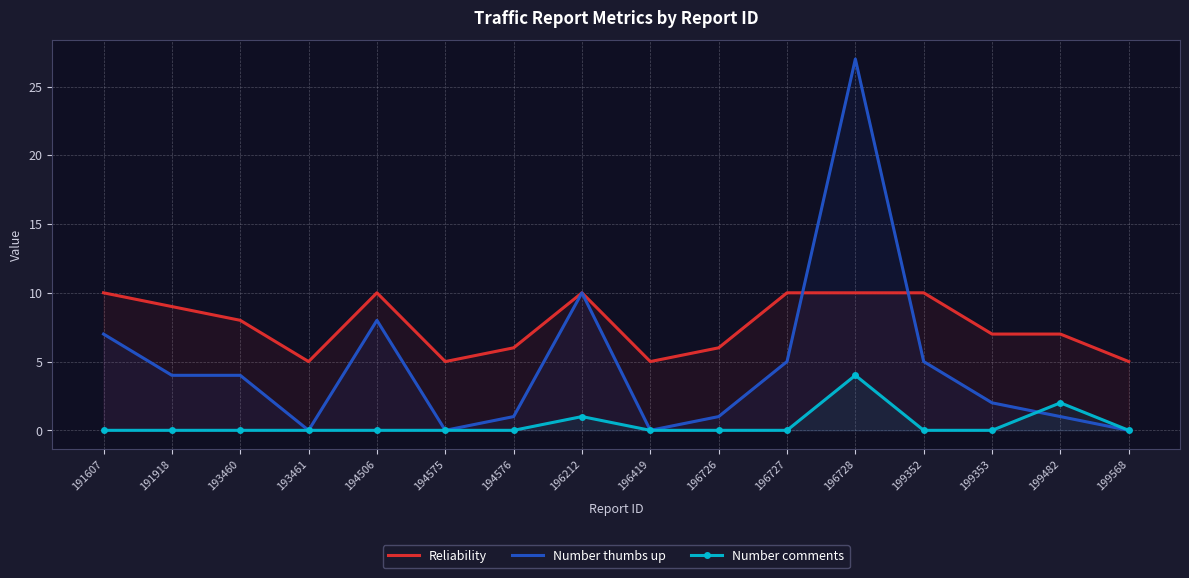

True or false: Reliability has more than 0 interior local peaks.

True